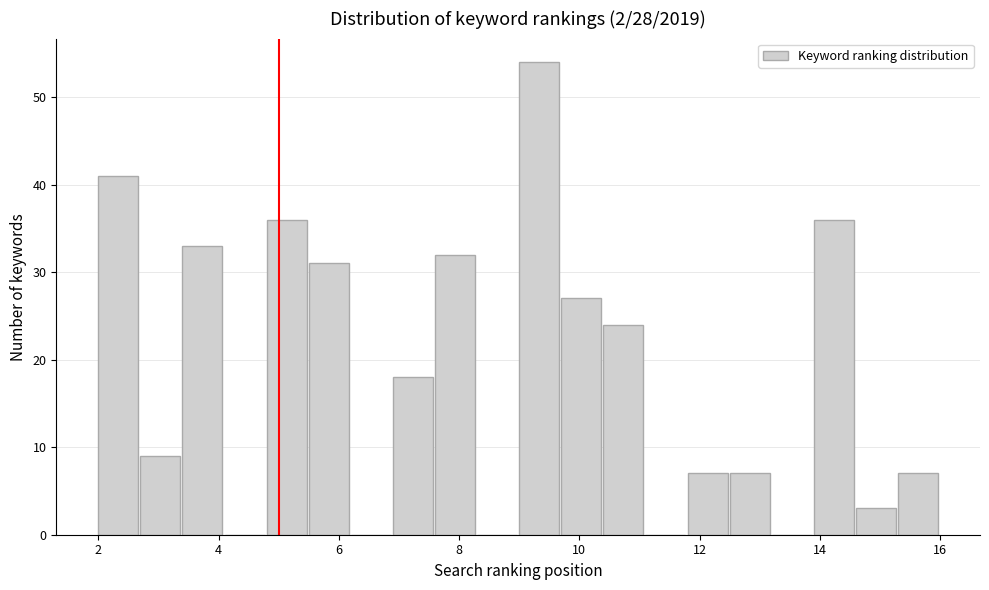

Read against the x-axis, roughly where is the centre of the tallest bar?

9.4